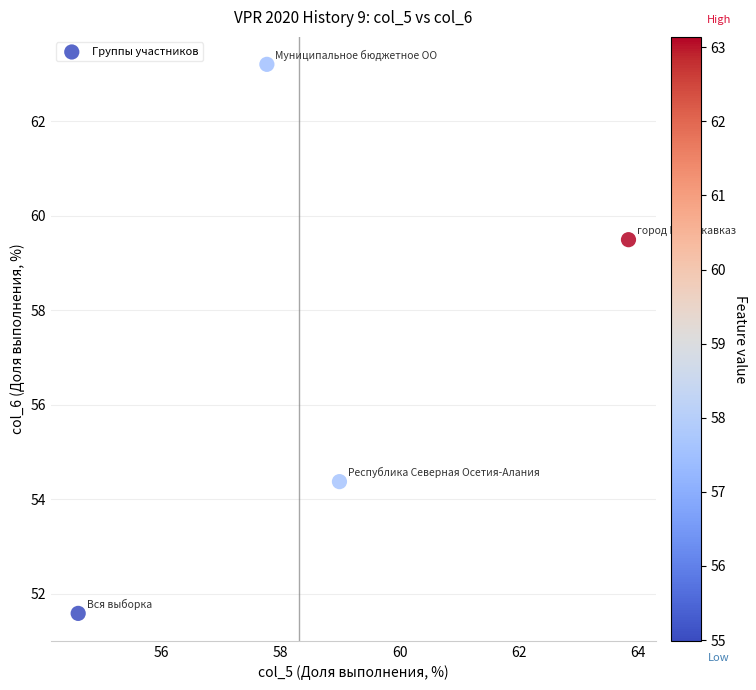

What is the range of Y values (max minus min)?

11.6